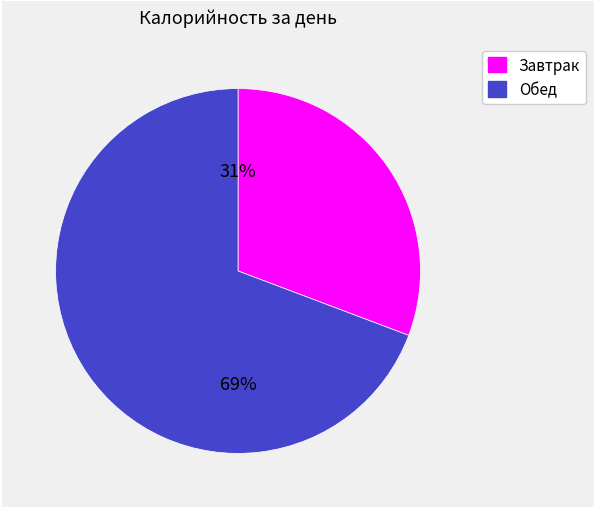

What percentage is the Обед slice, to the nearest percent?

69%